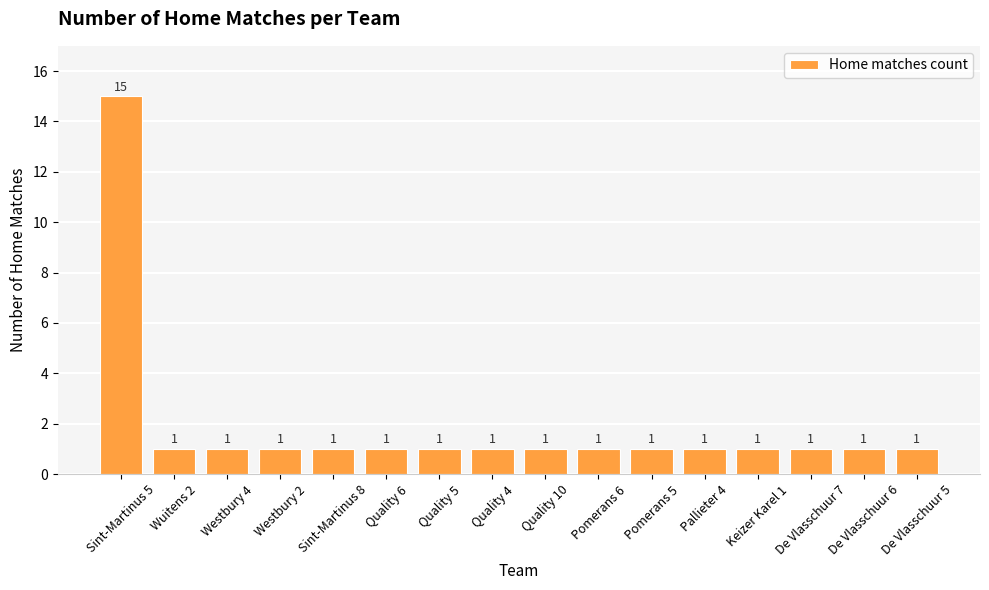

The value at Quality 6 is 2. True or false?

False